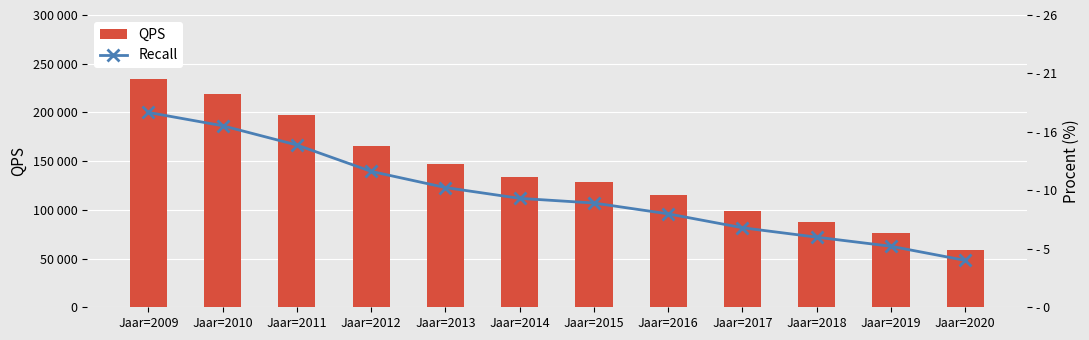

At which label is Recall closest to 10?

Jaar=2014